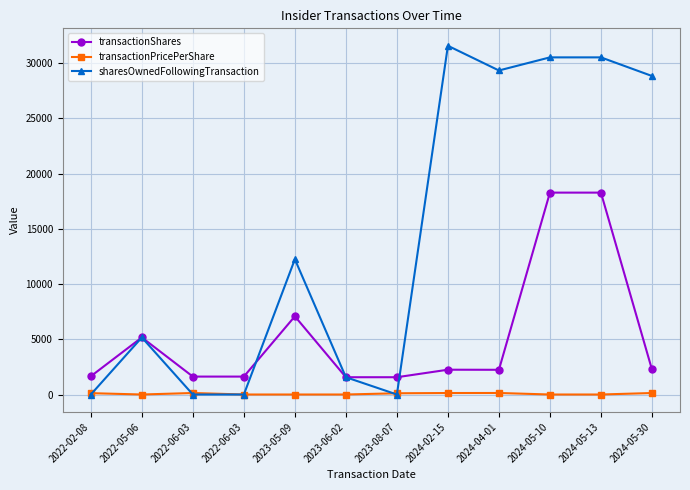

What are all the series names shown in the legend?

transactionShares, transactionPricePerShare, sharesOwnedFollowingTransaction